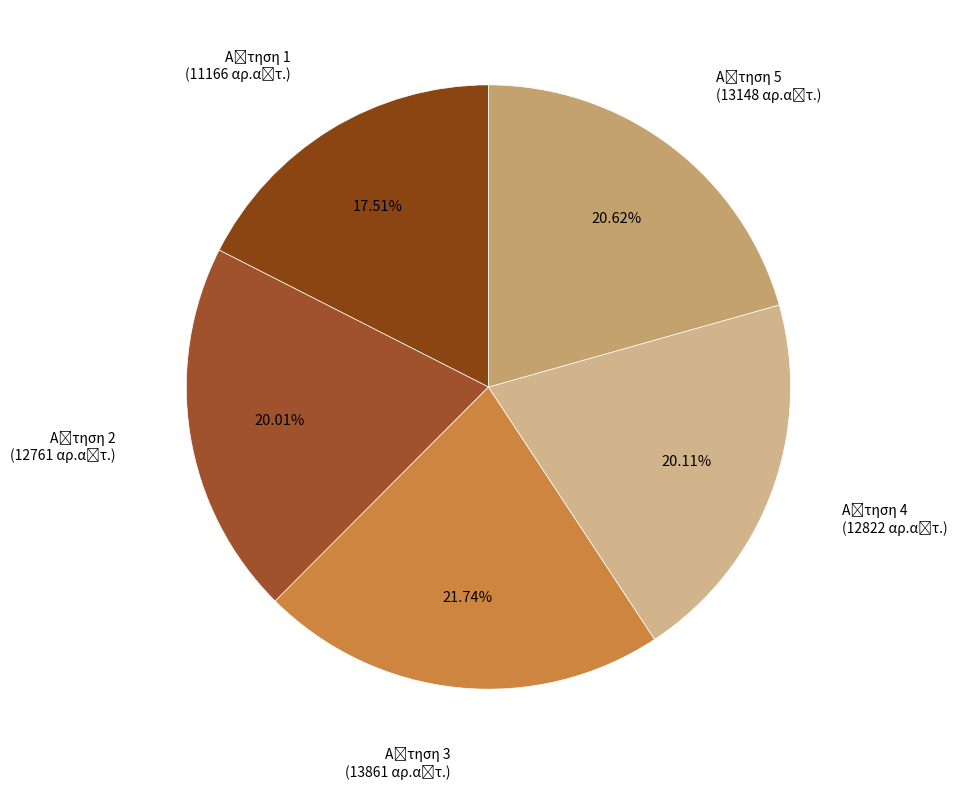

Does any single category account for the majority?

No